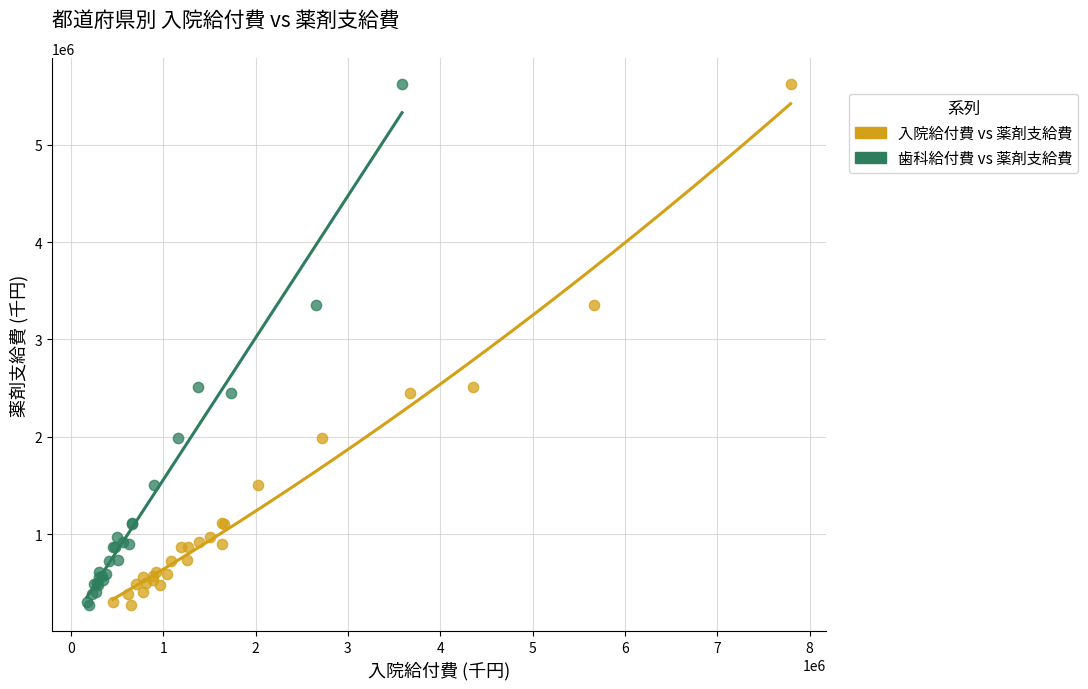

What are all the series names shown in the legend?

入院給付費 vs 薬剤支給費, 歯科給付費 vs 薬剤支給費